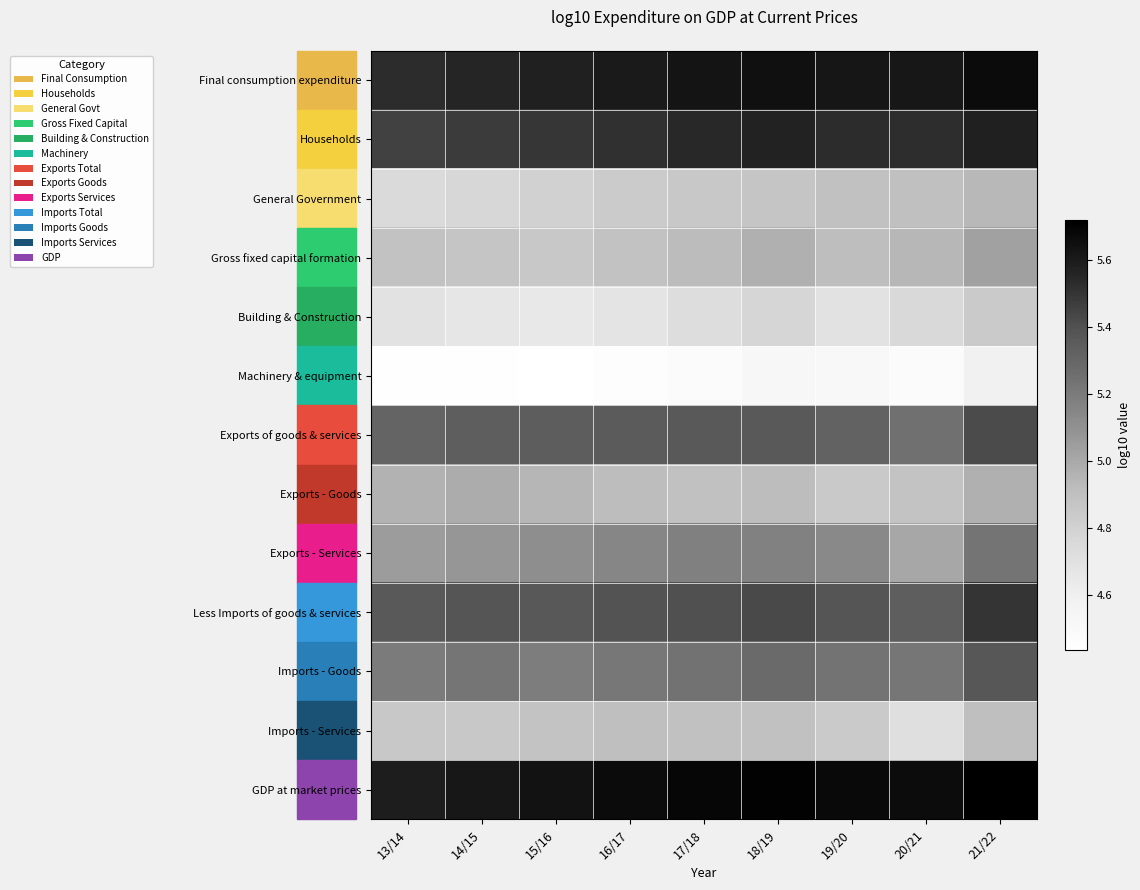

At how many categories does at least one series exceed 4?

9